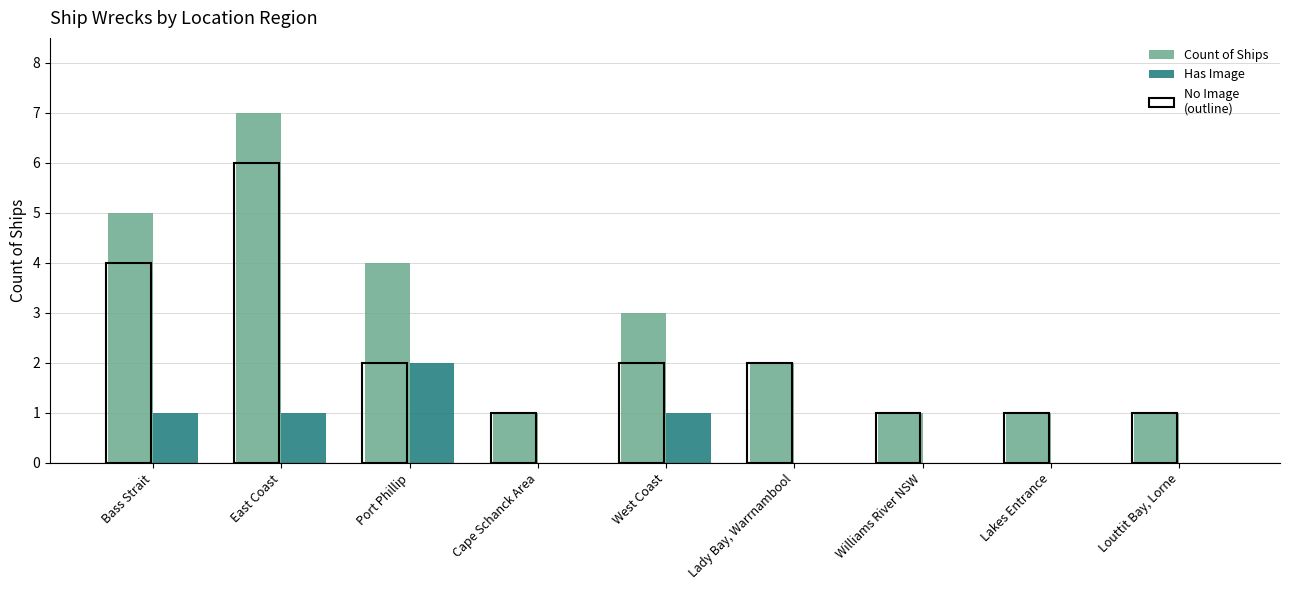

Reading right to left, list all the values displayed in this chart.

Count of Ships: Louttit Bay, Lorne=1	Lakes Entrance=1	Williams River NSW=1	Lady Bay, Warrnambool=2	West Coast=3	Cape Schanck Area=1	Port Phillip=4	East Coast=7	Bass Strait=5
Has Image: Louttit Bay, Lorne=0	Lakes Entrance=0	Williams River NSW=0	Lady Bay, Warrnambool=0	West Coast=1	Cape Schanck Area=0	Port Phillip=2	East Coast=1	Bass Strait=1